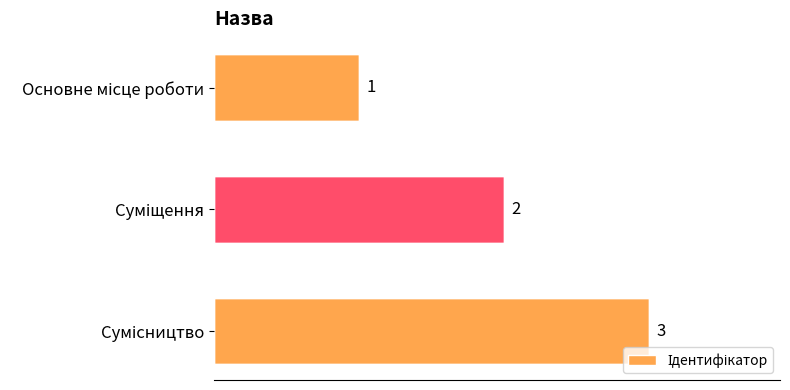

Count the values in the range 1 to 3.

3